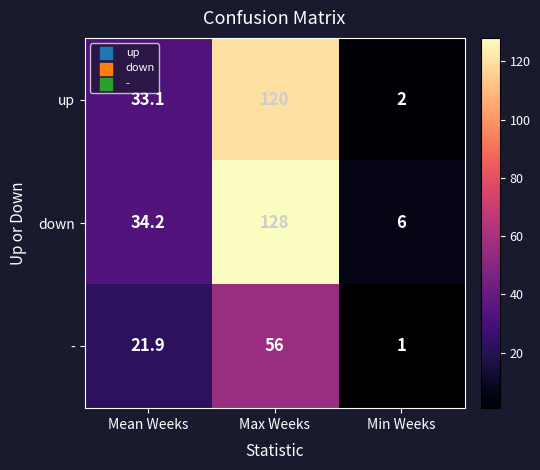

At Min Weeks, list the series in order from largest to smallest.

down, up, -